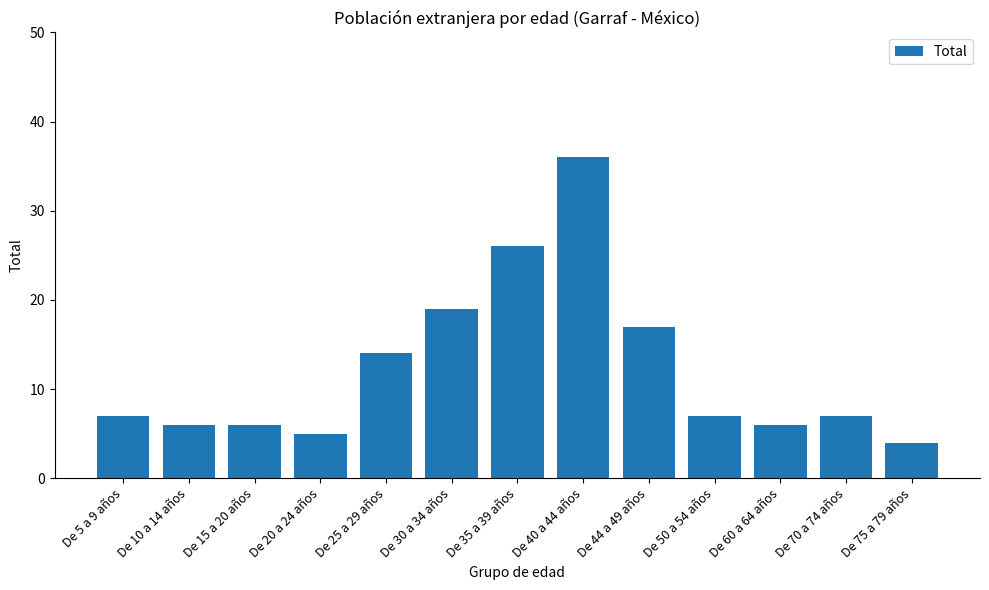

What is the difference between the values at De 75 a 79 años and De 60 a 64 años?

2